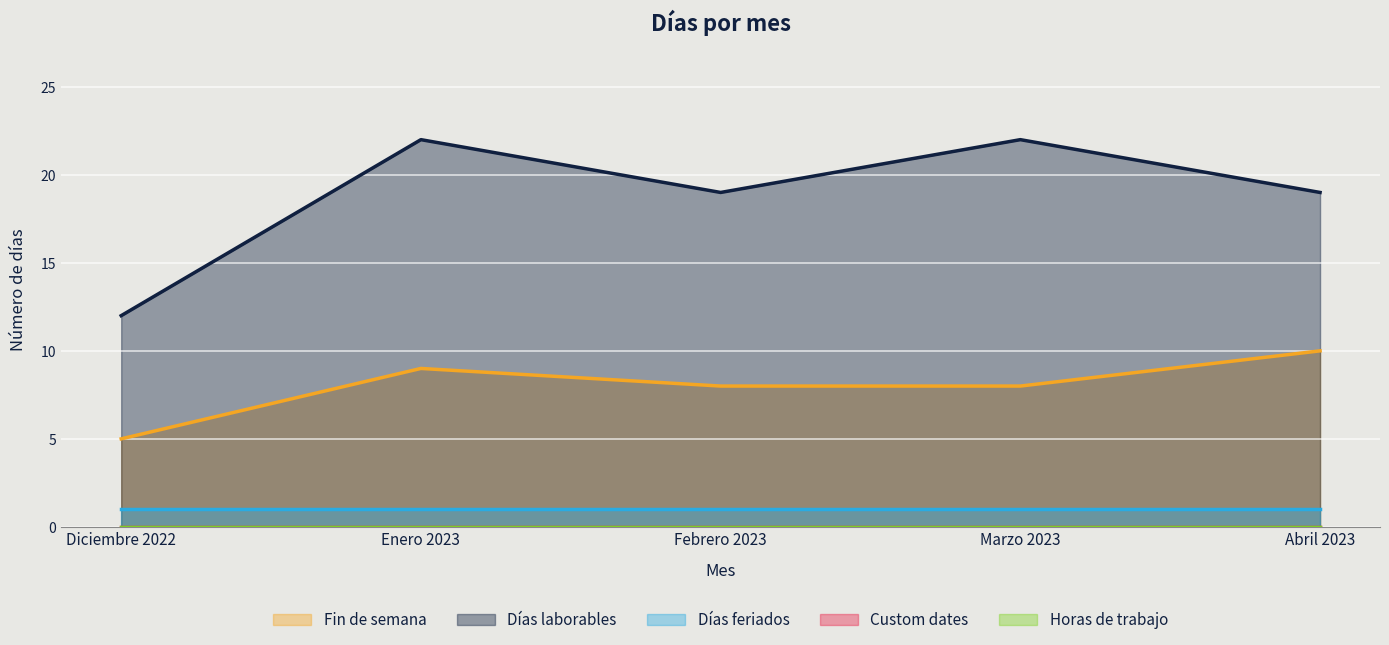

True or false: Días feriados has more than 0 points higher than both neighbors.

False